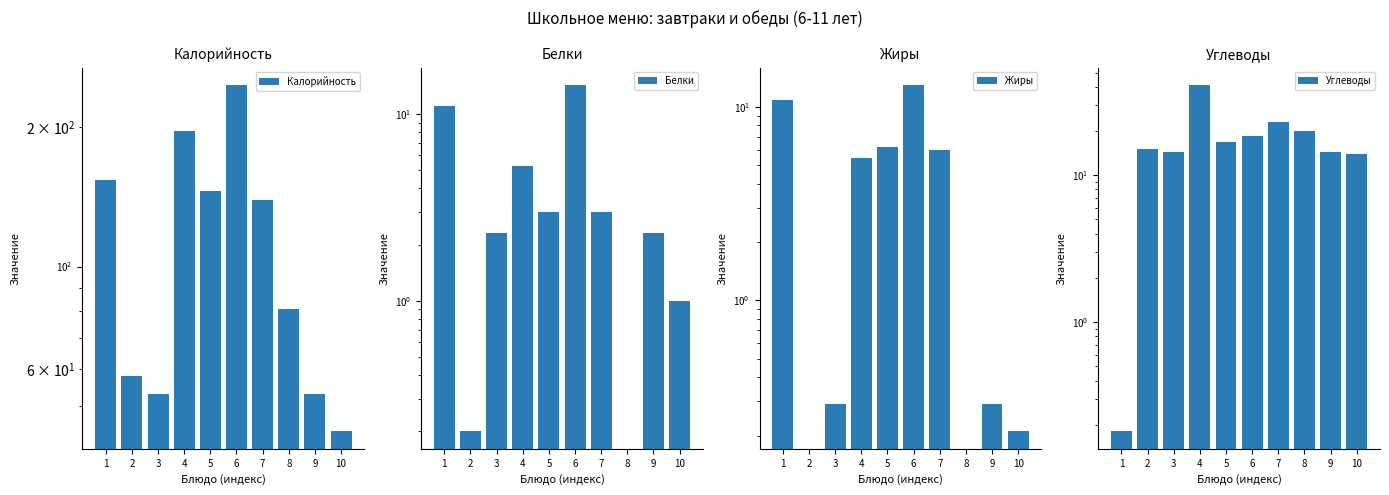

Reading left to right, extract all data points from this chart.

Калорийность: 153.9	58.0	52.9	196.5	145.4	247.0	139.0	81.0	52.9	44.0
Белки: 11.0	0.2	2.3	5.2	3.0	14.3	3.0	0.0	2.3	1.0
Жиры: 10.8	0.0	0.3	5.4	6.2	13.0	6.0	0.0	0.3	0.2
Углеводы: 0.2	15.1	14.4	41.2	16.8	18.4	23.0	20.0	14.4	13.9